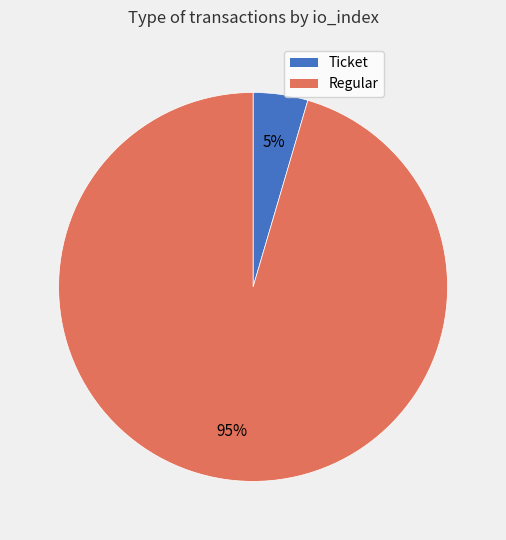

Is there any slice that represents more than half of the pie?

Yes